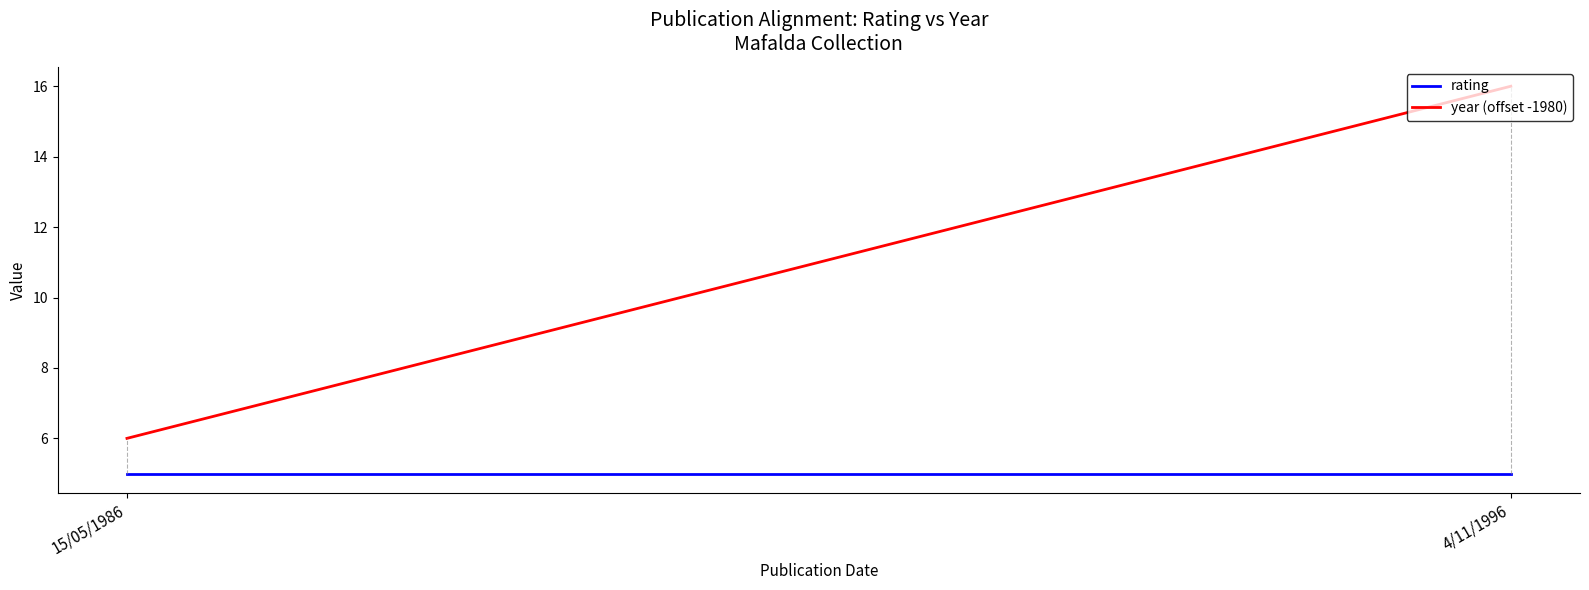

What is the label of the 1st point from the left?

15/05/1986